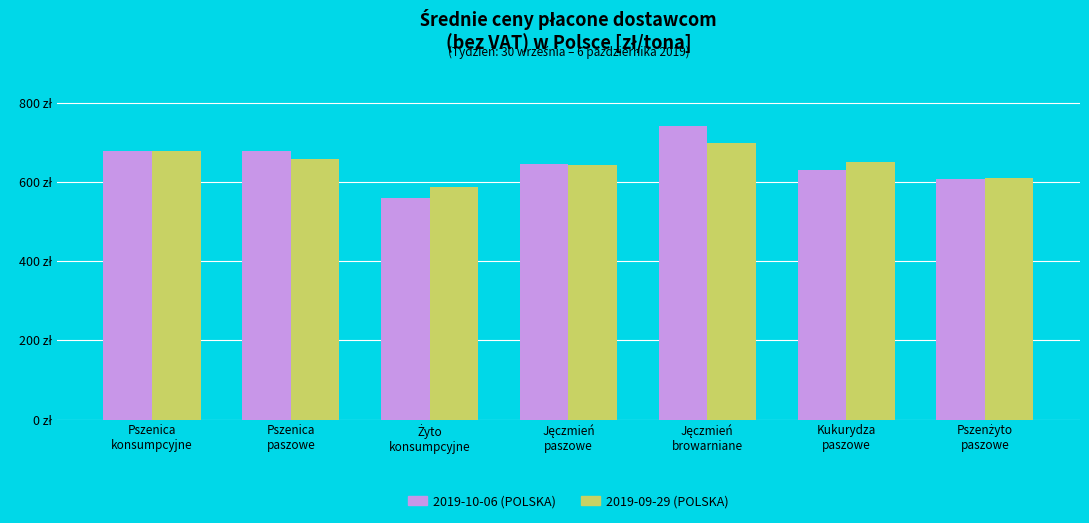

Are the bars grouped side by side (vs. stacked)?

Yes